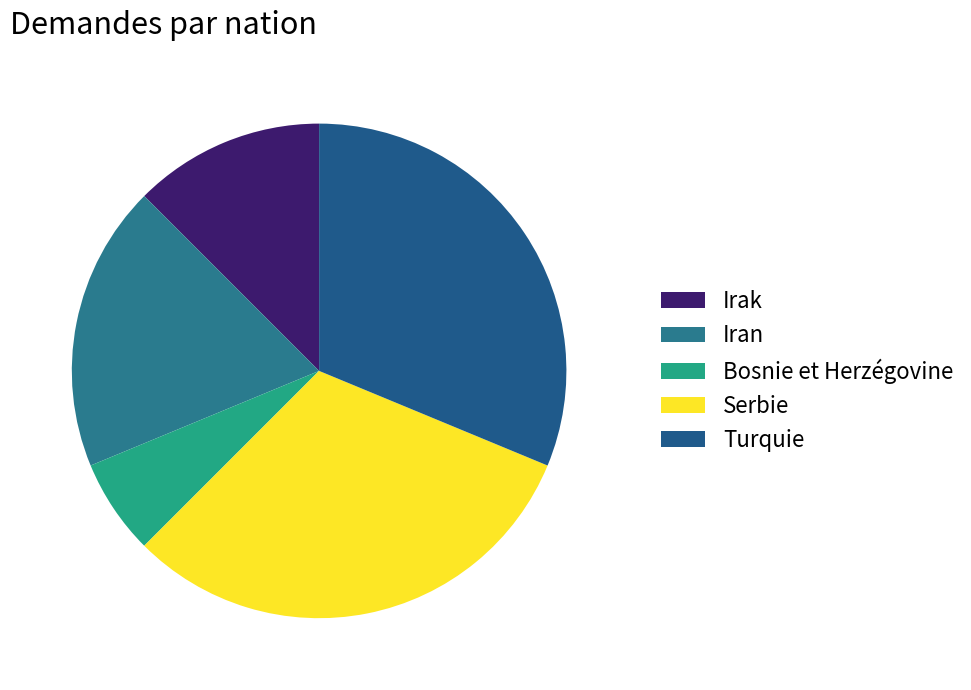

How many segments does this pie chart have?

5